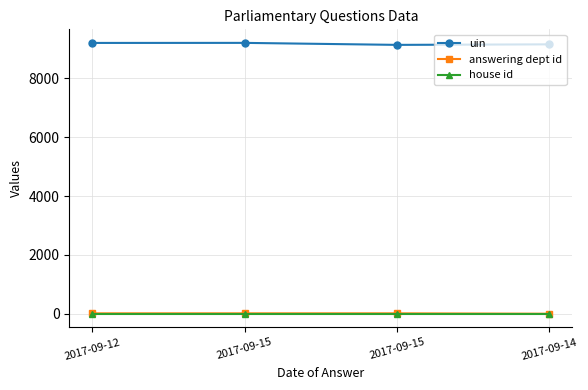

Reading right to left, extract all data points from this chart.

uin: 9159	9141	9209	9207
answering dept id: 1	14	14	14
house id: 1	1	1	1